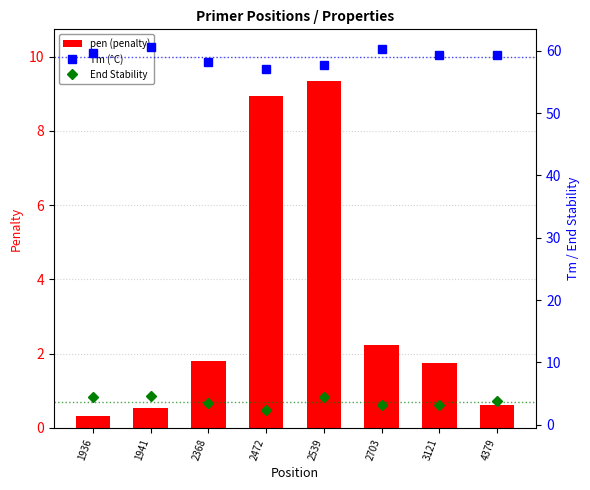

At 1941, list the series in order from smallest to largest.

pen (penalty), End Stability, Tm (°C)